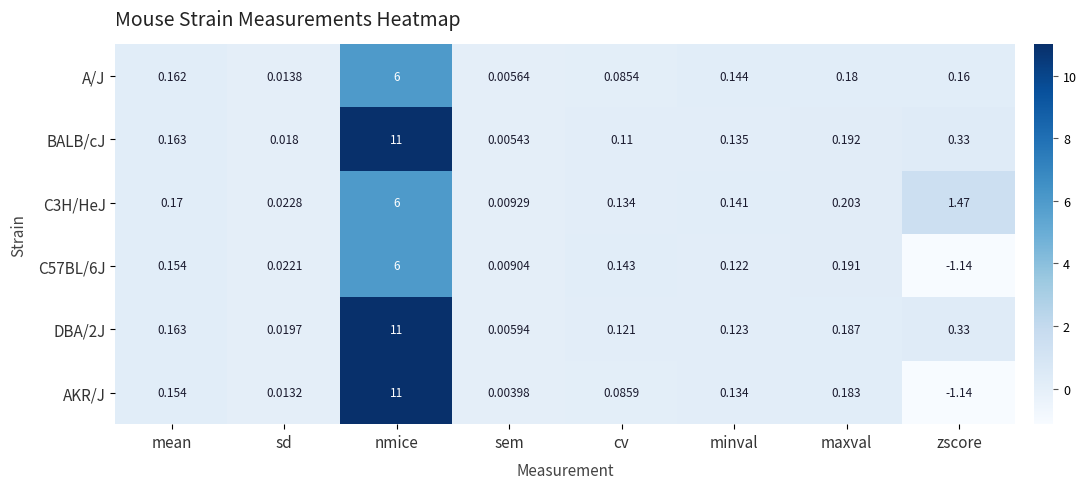

Which series has the largest total across all categories?

BALB/cJ